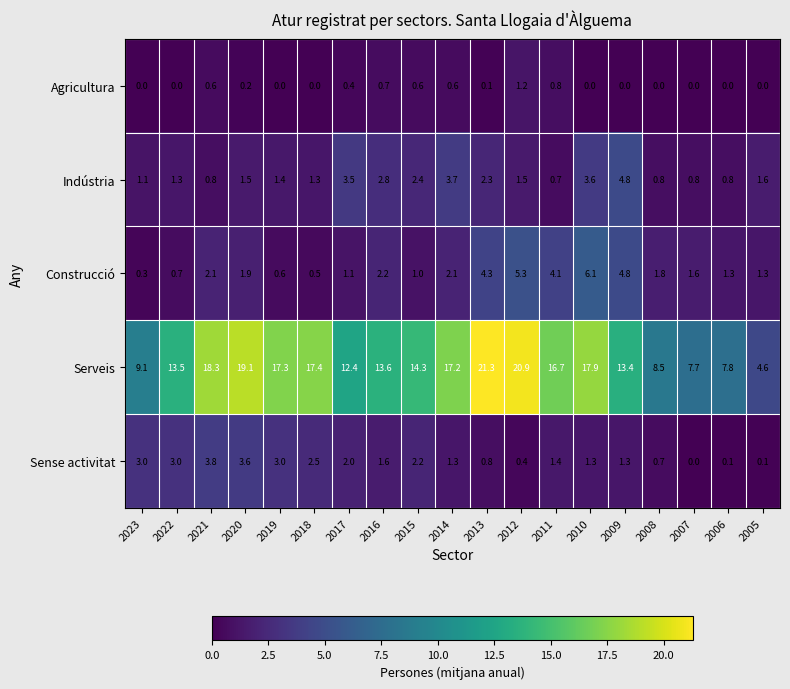

At how many categories does at least one series exceed 1?

19